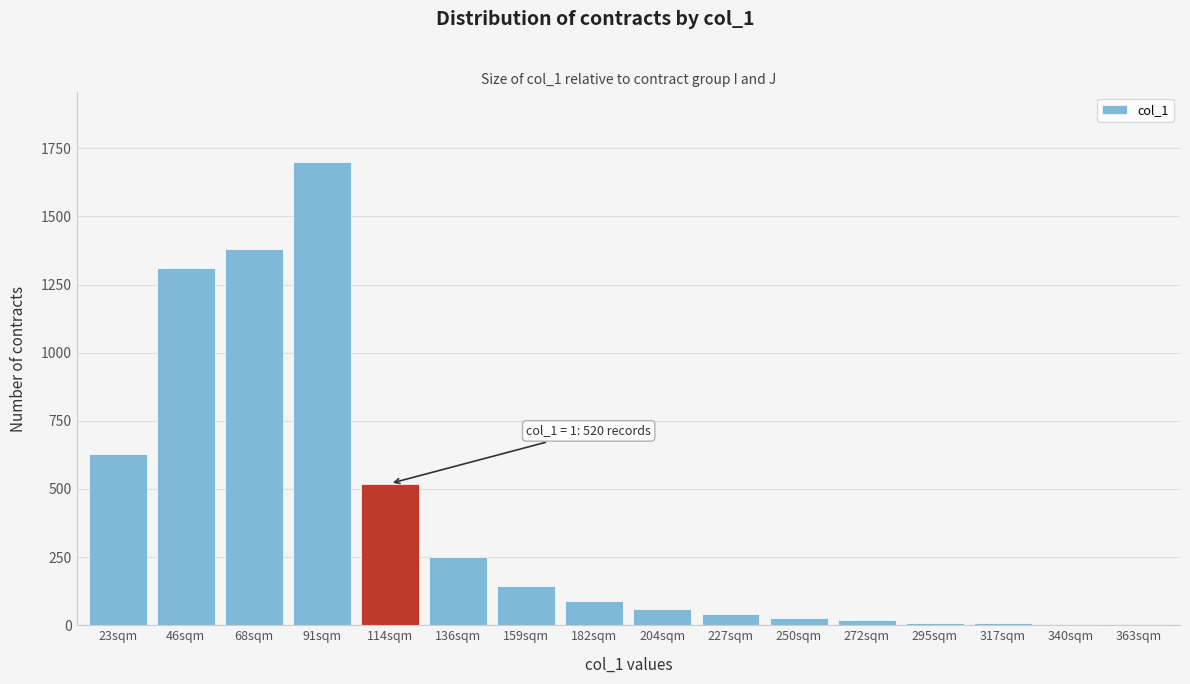

What is the sum of all values?

6196